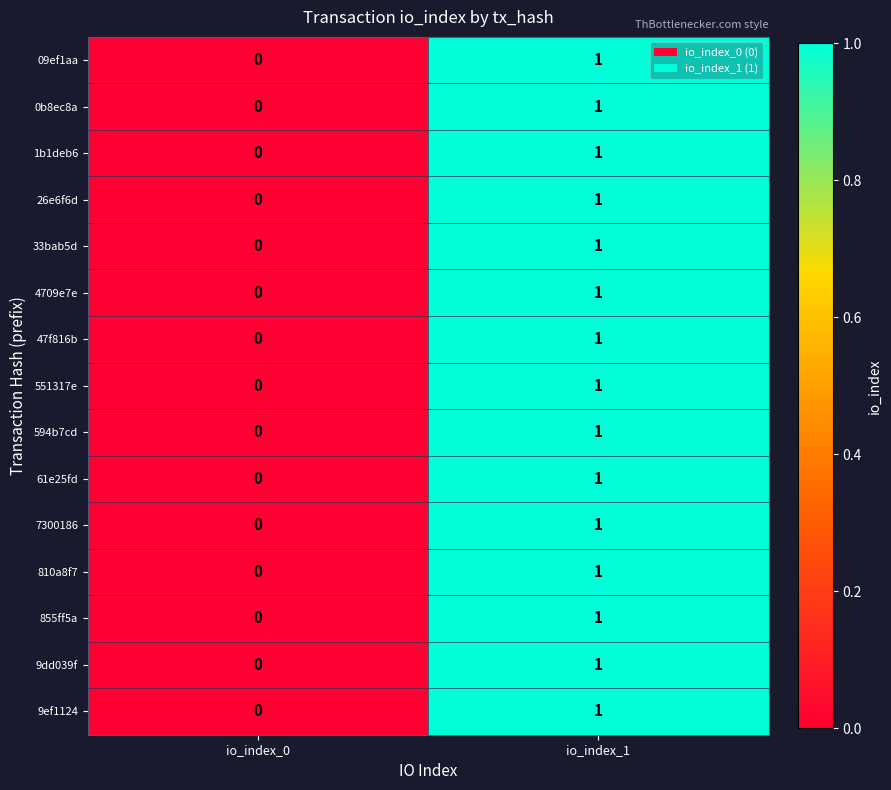

At which label is 551317e closest to 0?

io_index_0